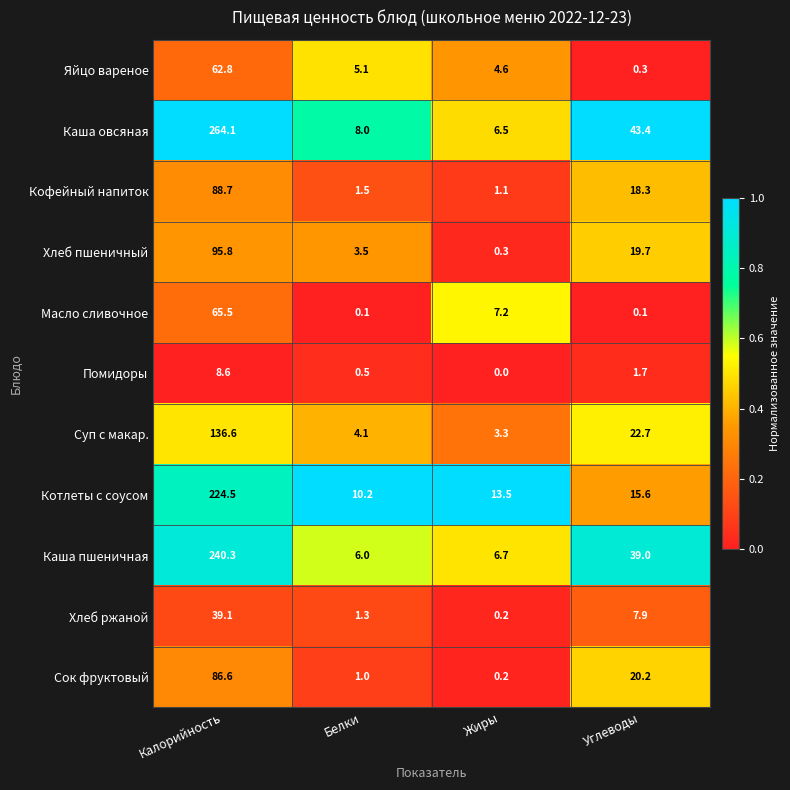

What is the difference between the highest and lowest values at Углеводы?

43.3